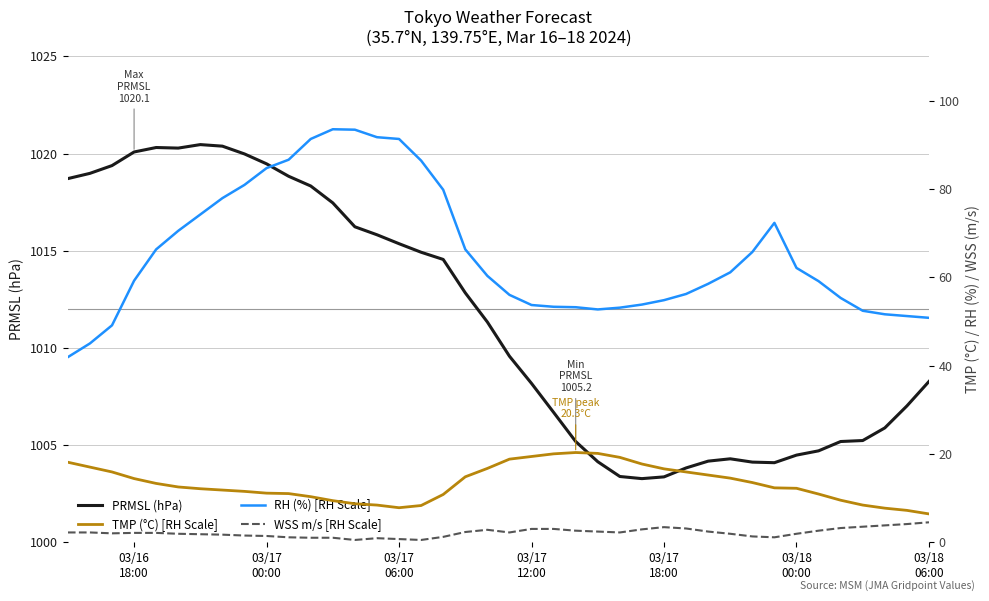

What are all the series names shown in the legend?

PRMSL (hPa), TMP (°C) [RH Scale], RH (%) [RH Scale], WSS m/s [RH Scale]